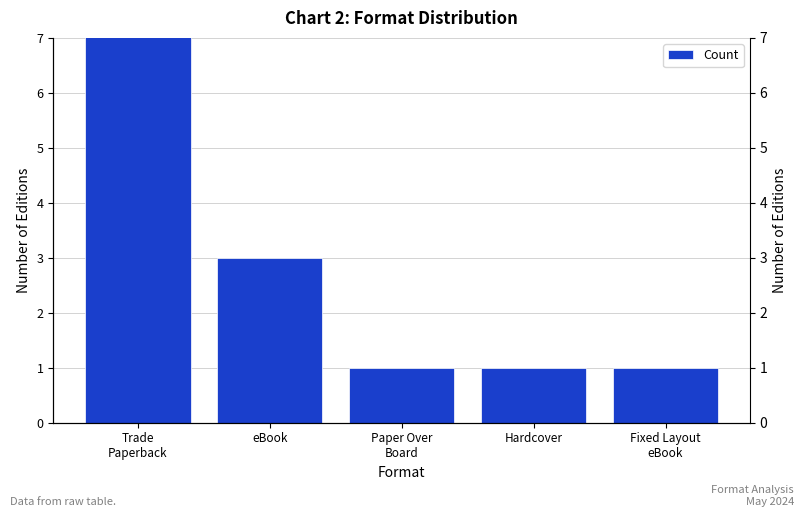

Between Fixed Layout
eBook and Hardcover, which is larger?

Fixed Layout
eBook